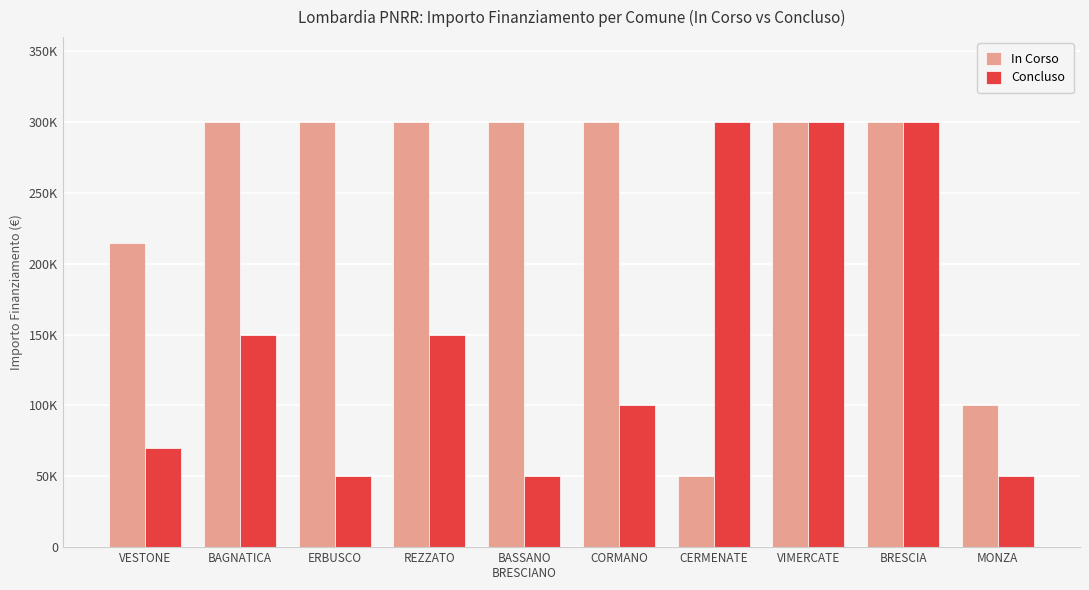

Are the bars grouped side by side (vs. stacked)?

Yes